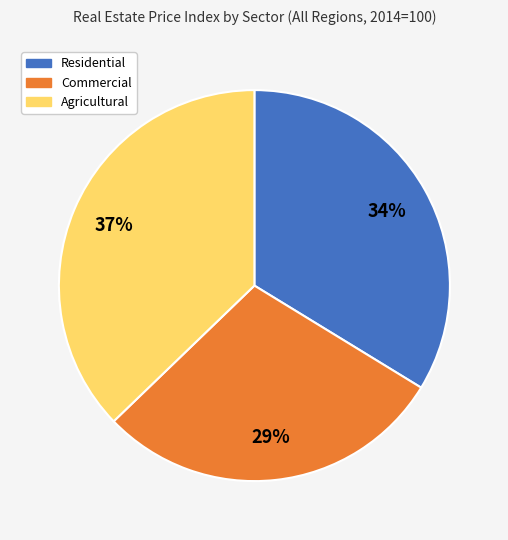

What is the ratio of the value at Commercial to the value at Agricultural?

0.8